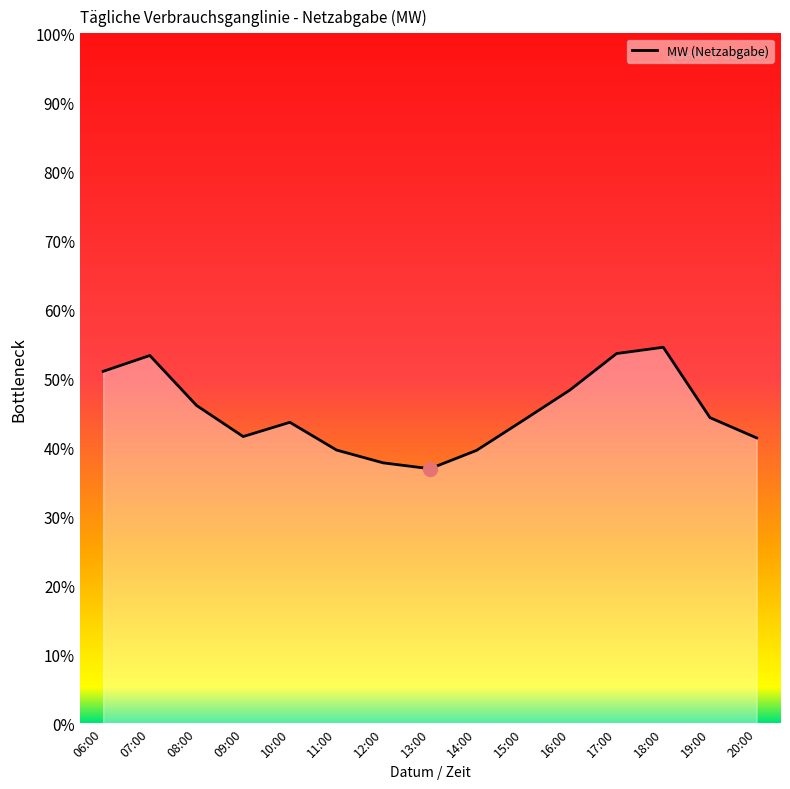

What position from the left is 10:00?

5